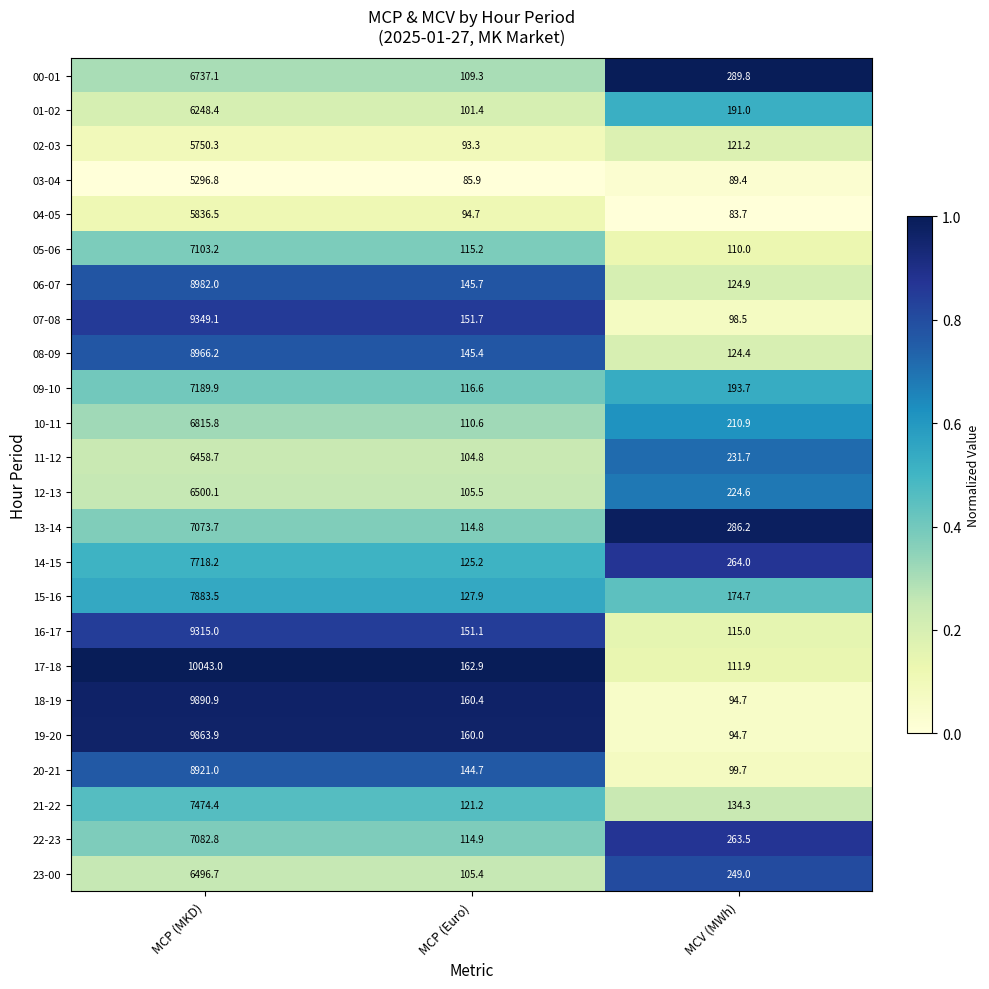

What is the total value across all series at MCP (Euro)?

2968.6